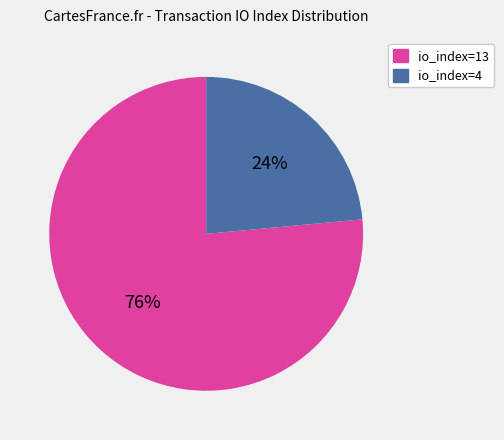

What percentage is the io_index=4 slice, to the nearest percent?

24%